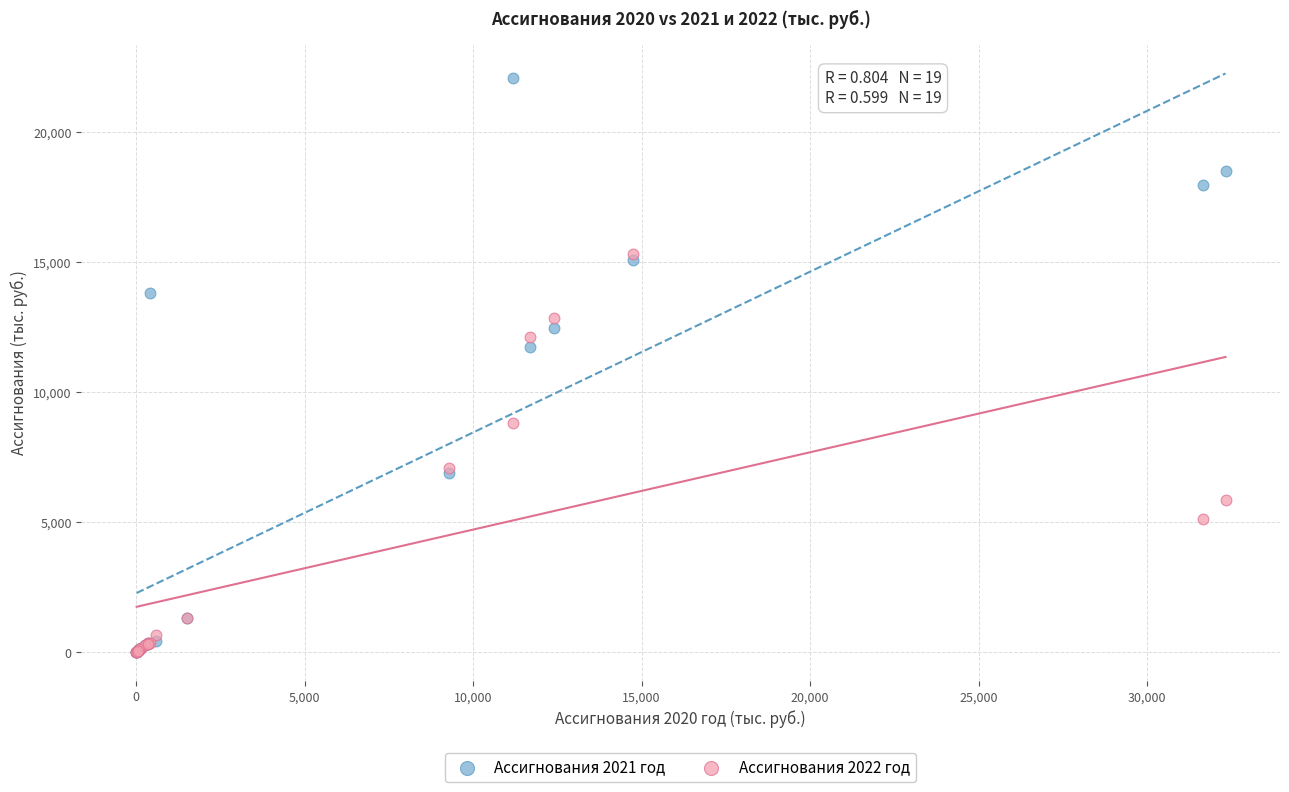

Which series has the largest Y range (max minus min)?

Ассигнования 2021 год